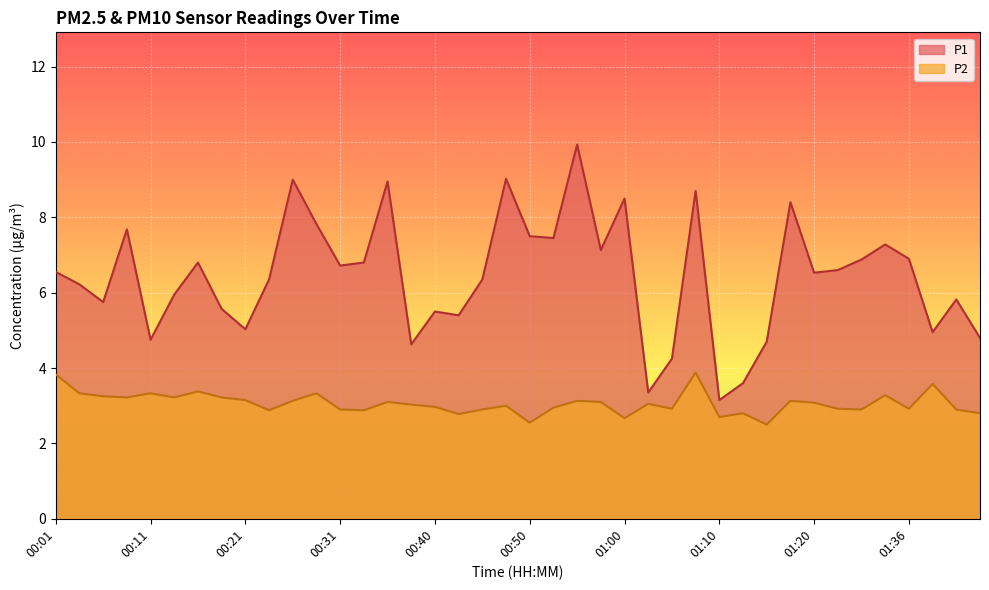

True or false: P1 has more than 0 interior local peaks.

True